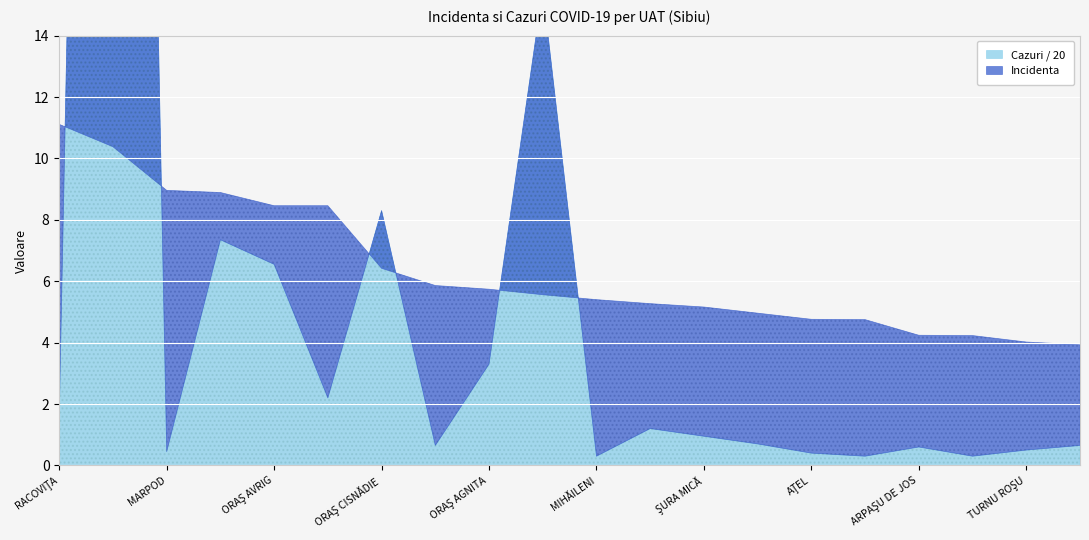

What is the minimum value for Incidenta?

3.9